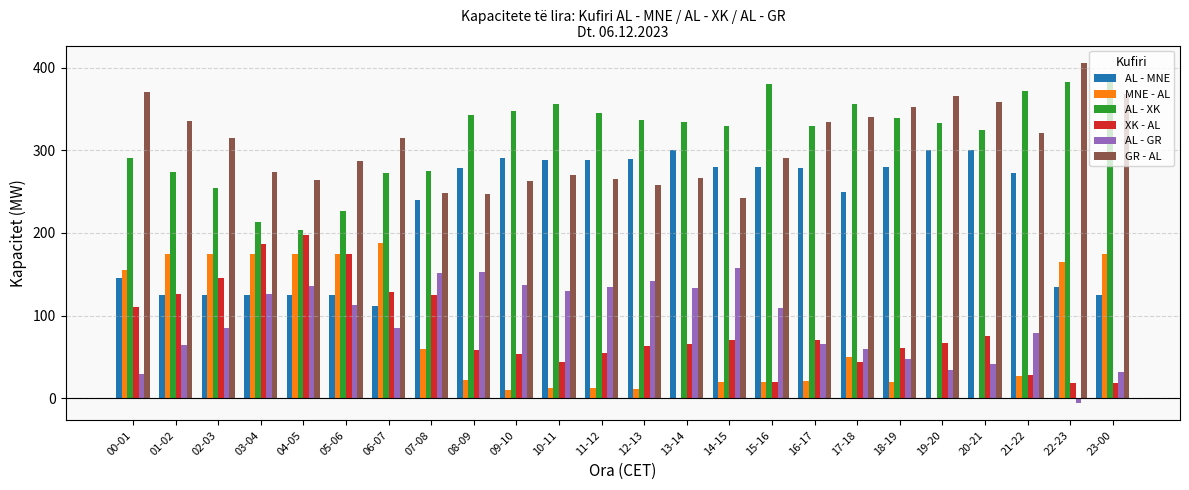

Which category has the highest value in the AL - GR series?

14-15